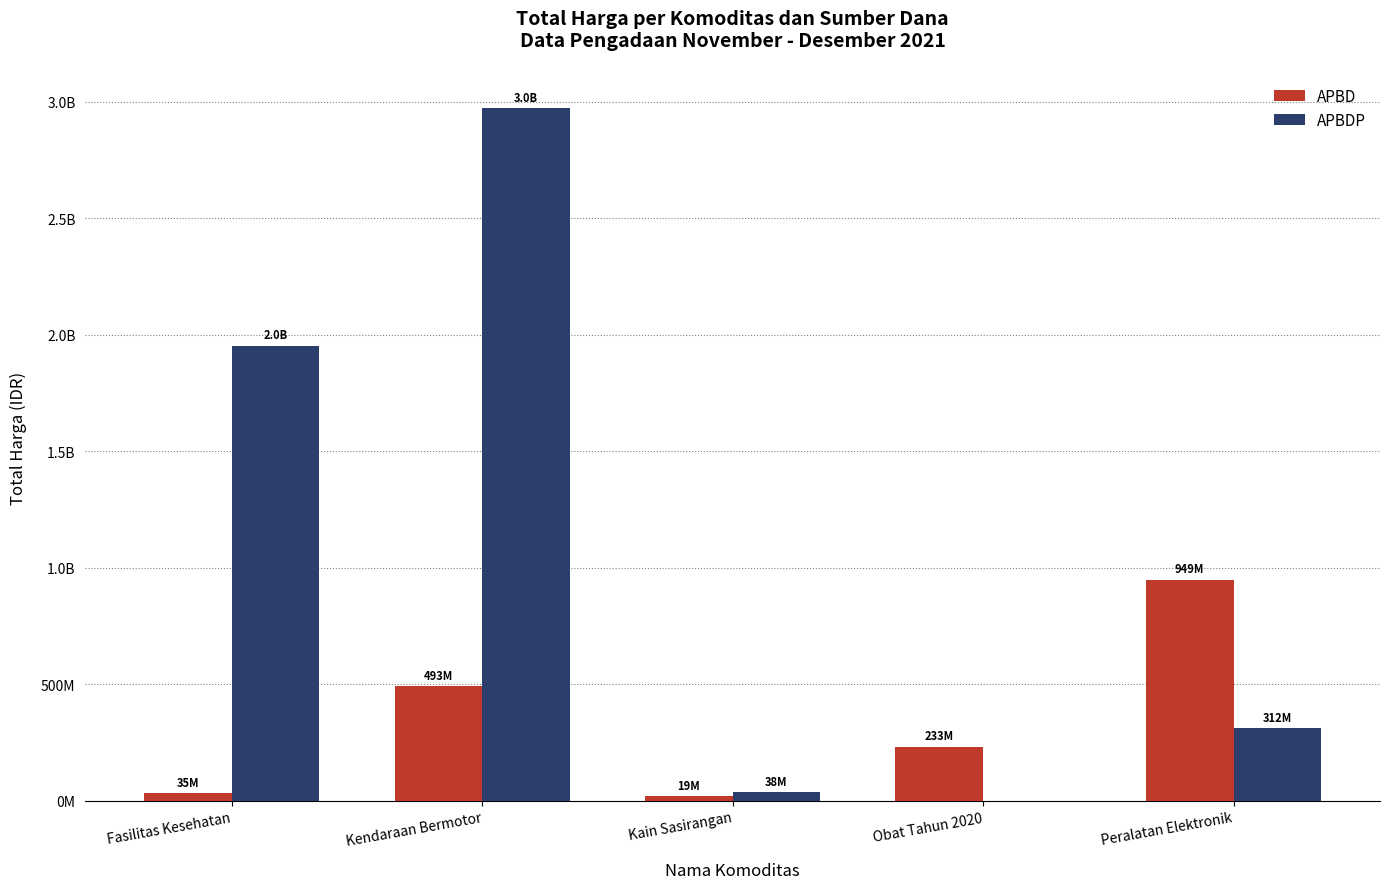

Are the bars horizontal?

No